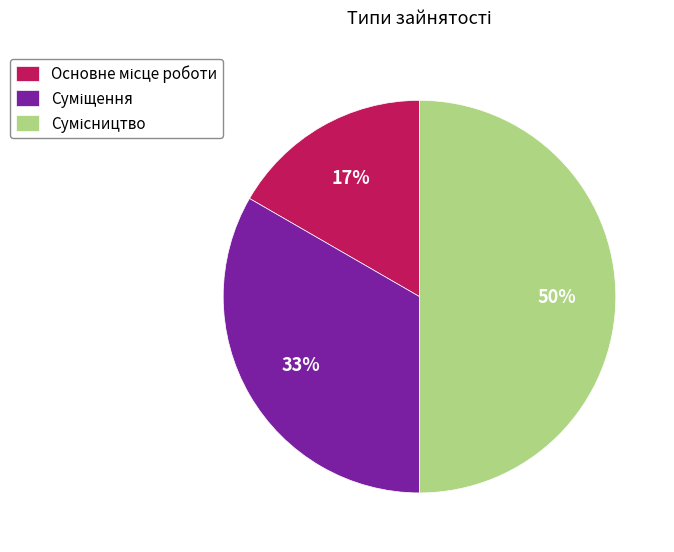

How many slices are in this pie chart?

3